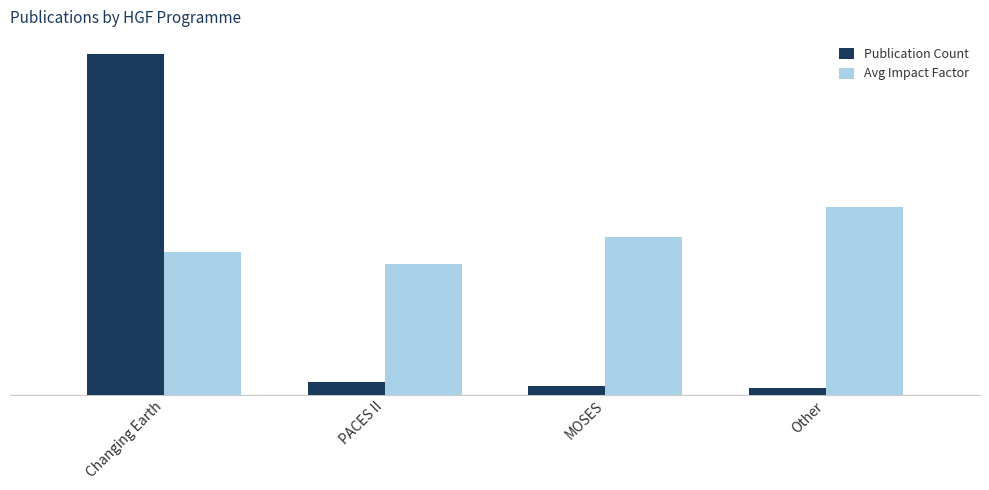

Which has a higher value, PACES II or MOSES?

PACES II